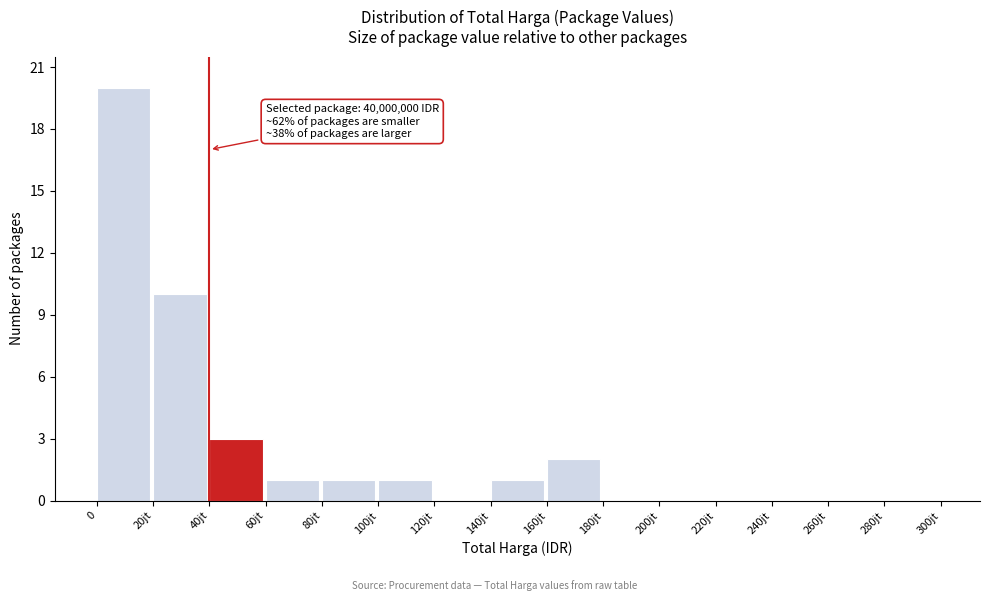

Reading right to left, what are all the values shown in this chart?

280jt=0	260jt=0	240jt=0	220jt=0	200jt=0	180jt=0	160jt=2	140jt=1	120jt=0	100jt=1	80jt=1	60jt=1	40jt=3	20jt=10	0=20